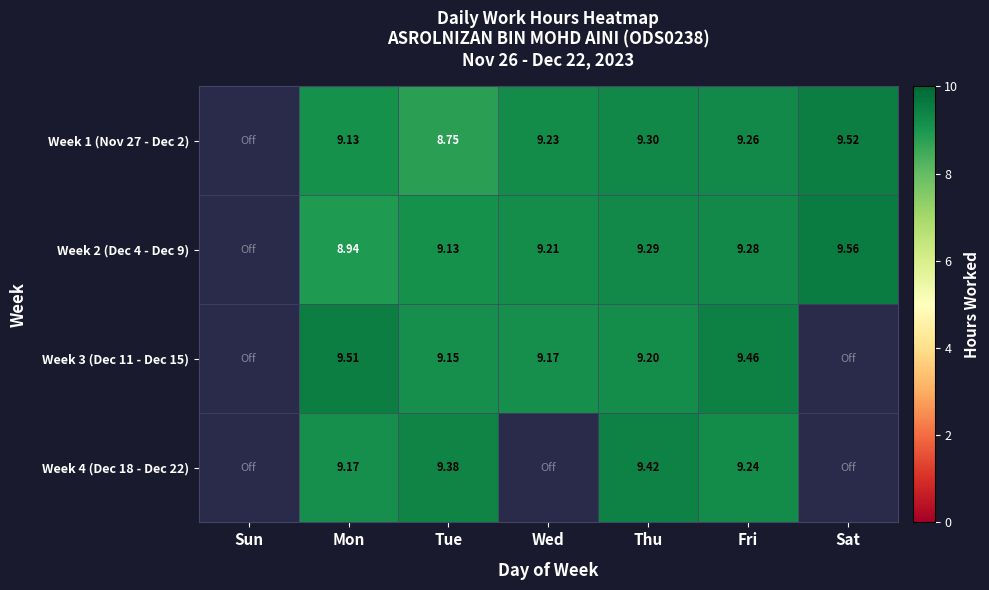

The Week 4 (Dec 18 - Dec 22) series shows 12.1 at Mon. True or false?

False